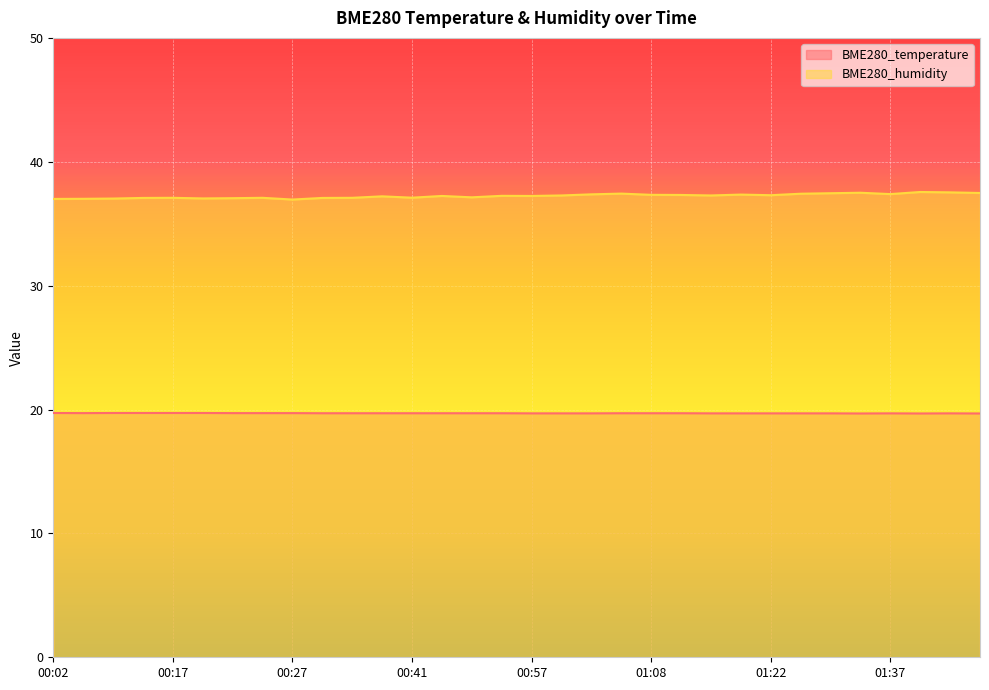

How many data points in BME280_humidity are above 37?

30